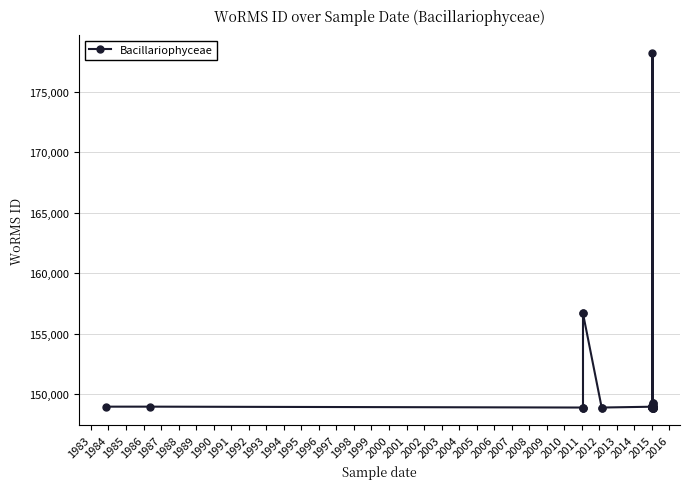

What is the label of the 31st point from the left?

2012